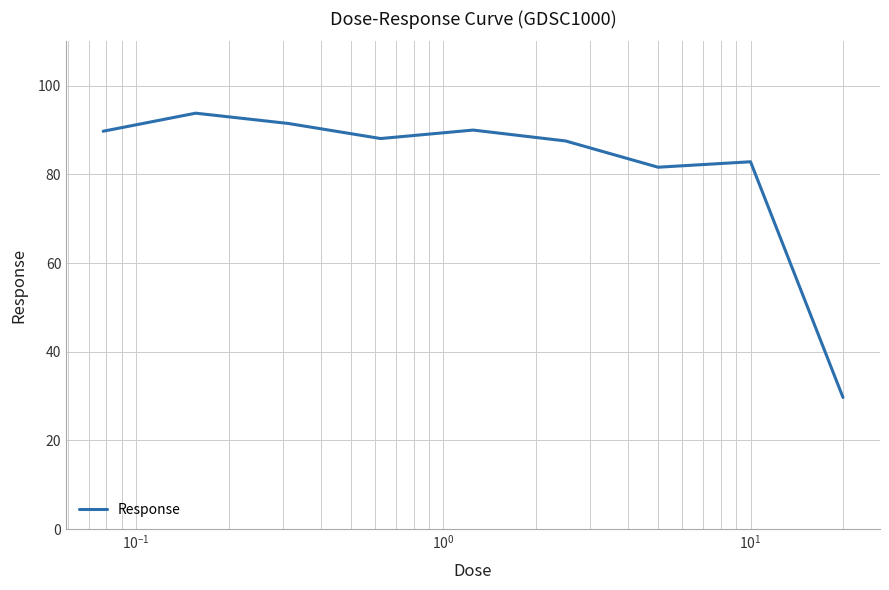

What is the greatest value displayed?

93.8